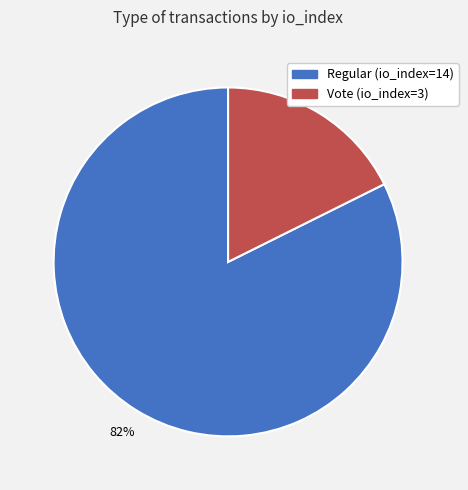

Does Vote (io_index=3) represent more than half of the total?

No